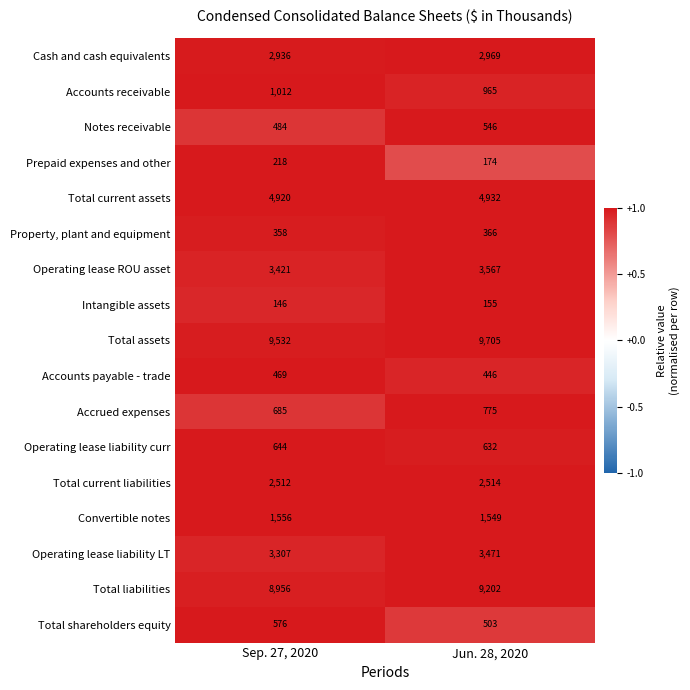

Which category has the highest value across all series?

Jun. 28, 2020